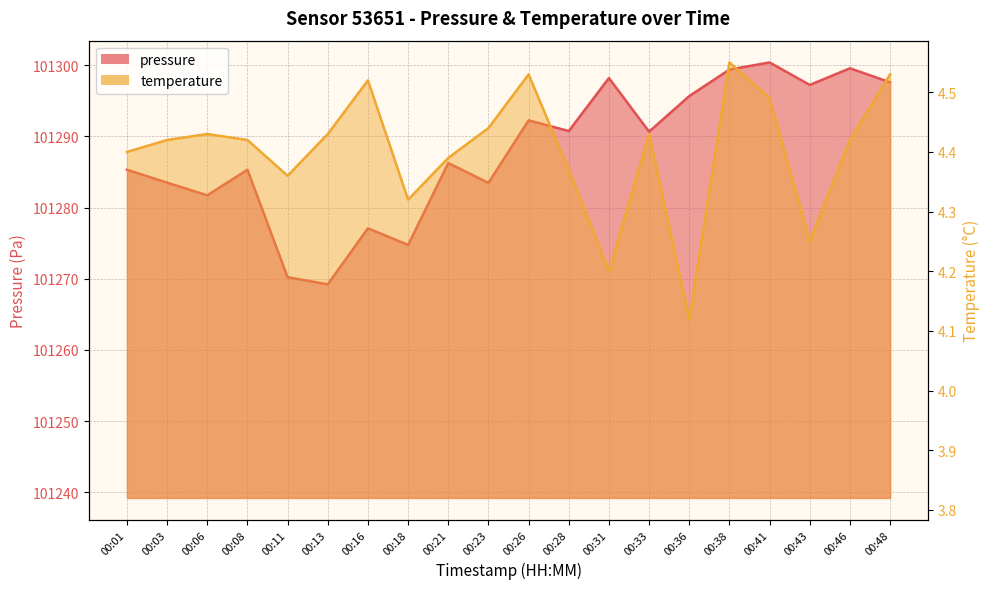

What are all the series names shown in the legend?

pressure, temperature